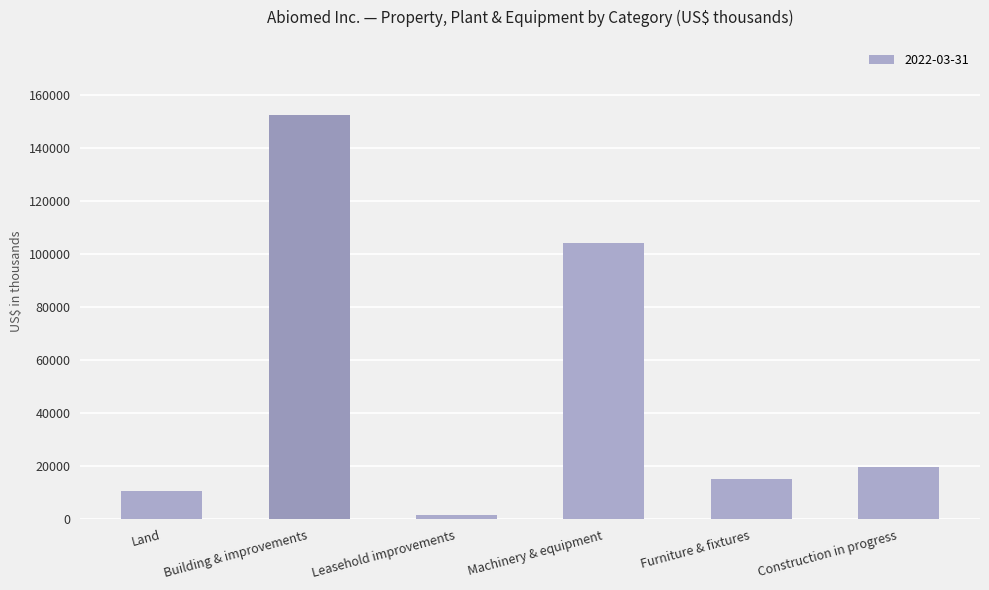

What is the label of the 6th bar from the right?

Land